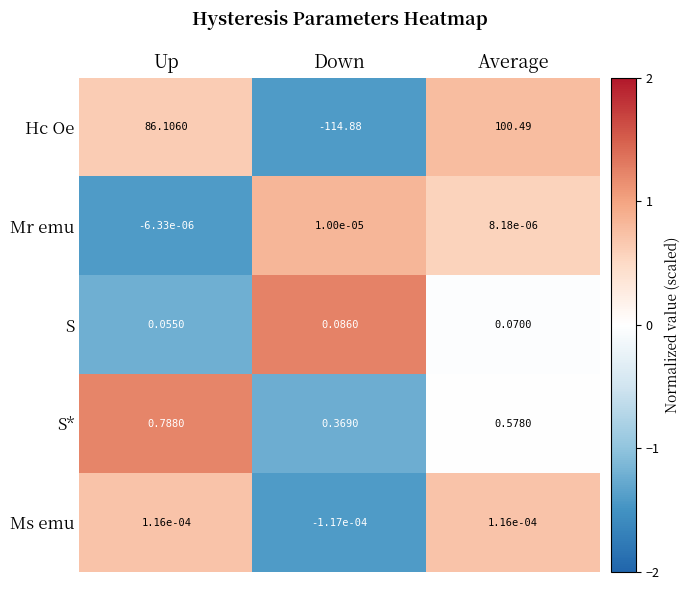

At which category is the sum across all series the highest?

Average